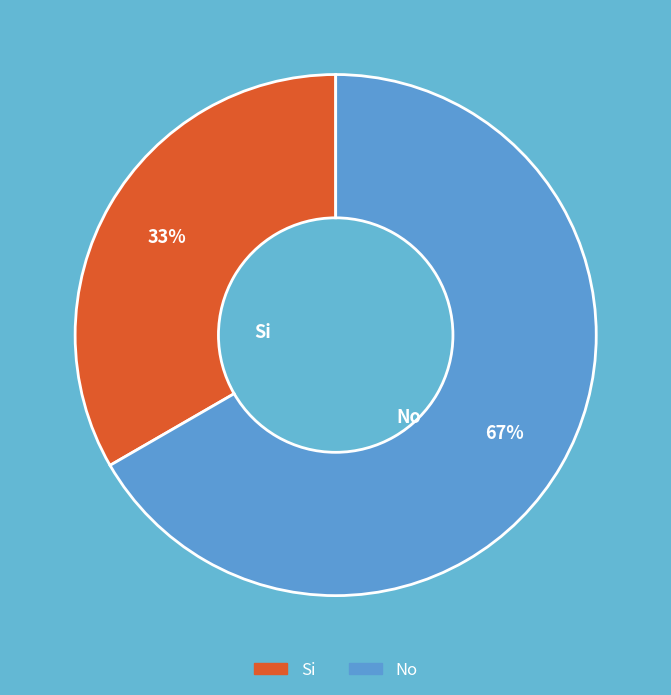

How many slices are in this pie chart?

2